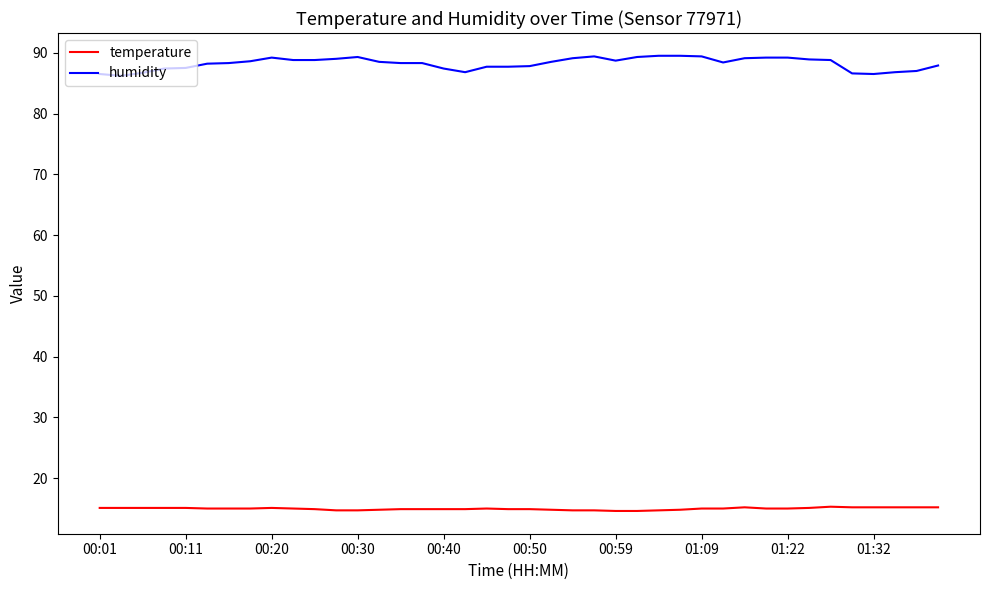

True or false: humidity and temperature cross at least once.

False